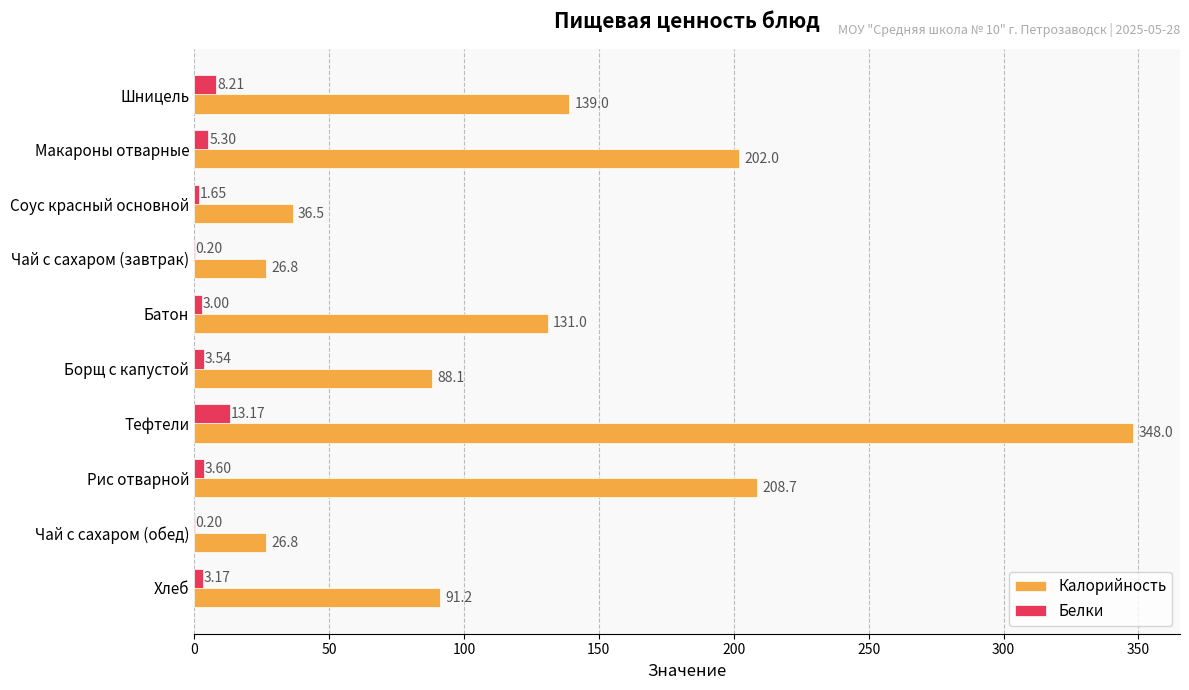

What are all the series names shown in the legend?

Калорийность, Белки